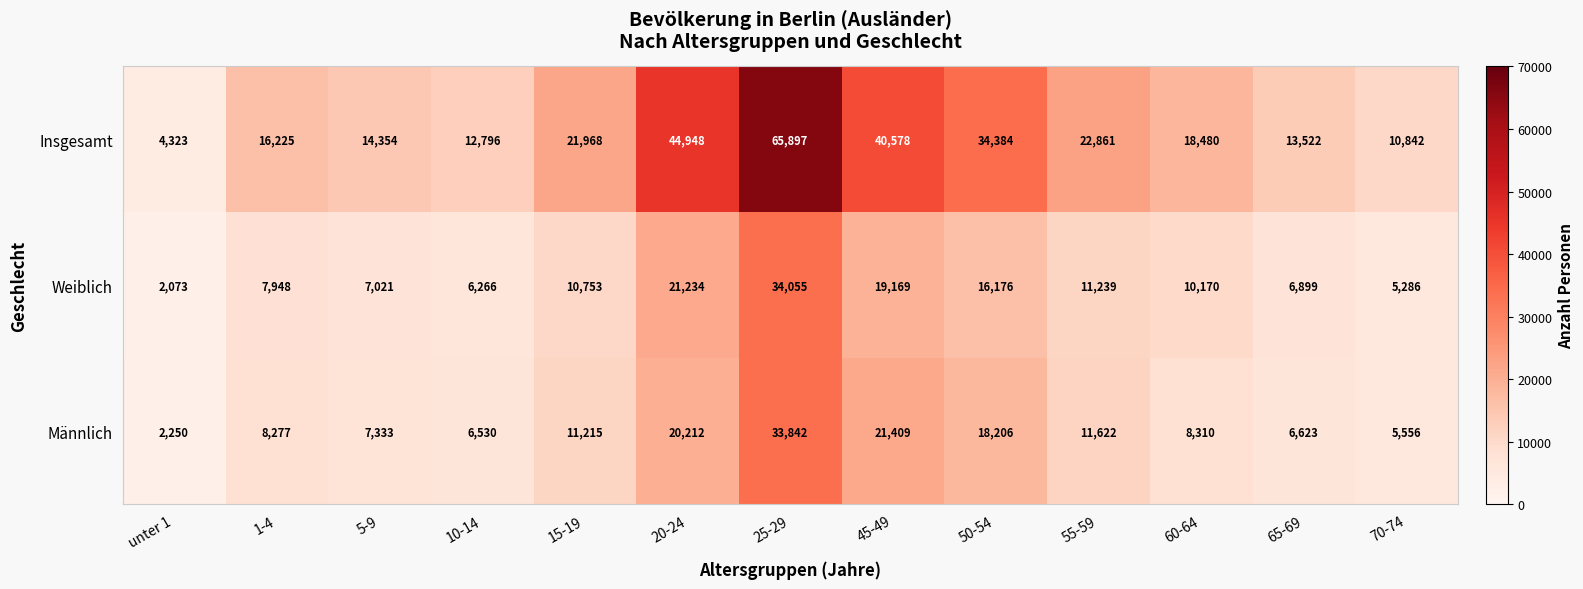

The value of Männlich at 10-14 is 6530. True or false?

True